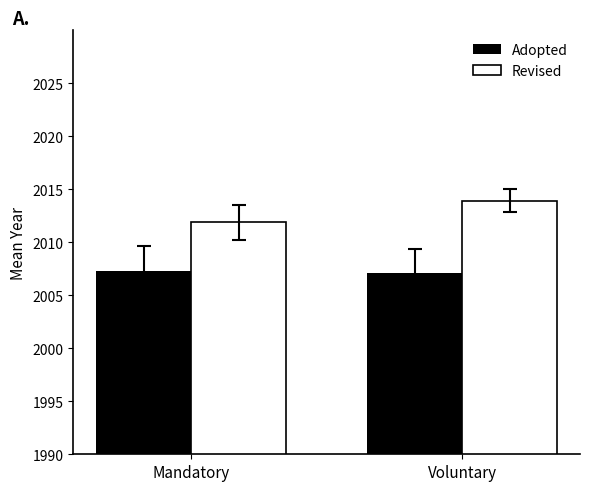

Does the chart contain any negative values?

No